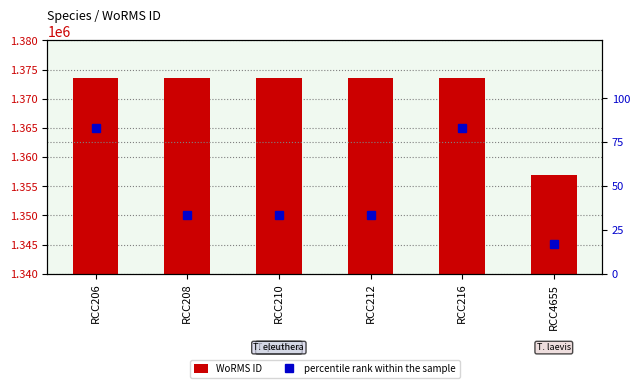

At how many categories does at least one series exceed 338792?

6